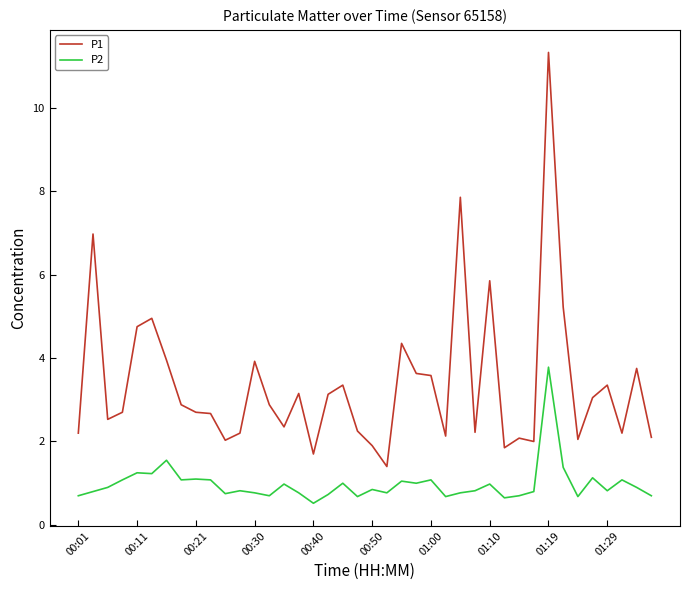

Which series has the largest range (max minus min)?

P1